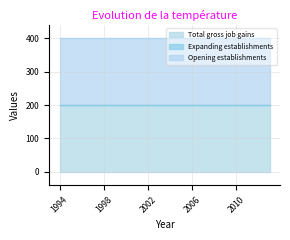

The value of Opening establishments at 1994 is 80. True or false?

False